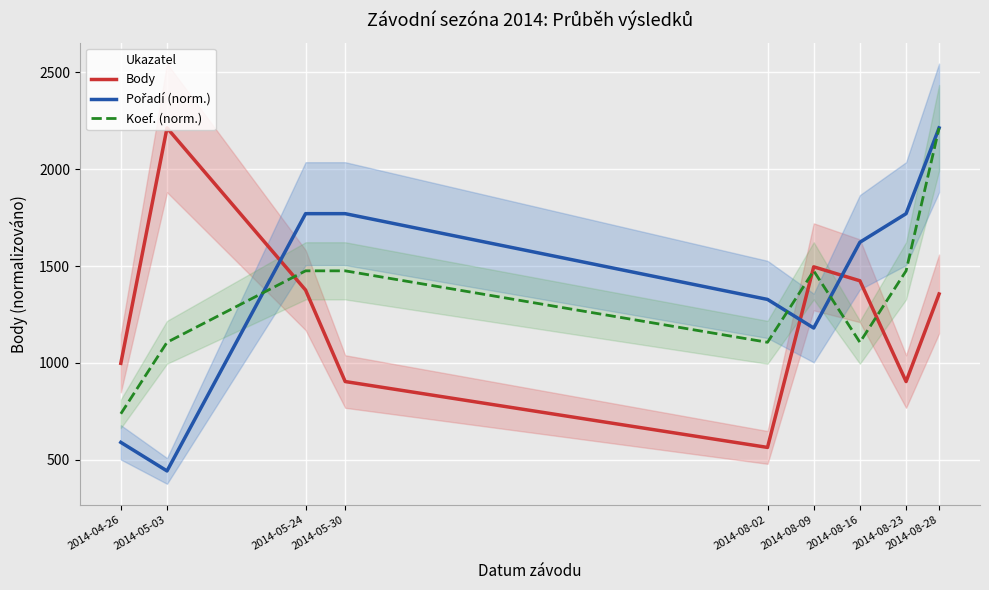

At which label does Body first exceed 1356?

2014-05-03